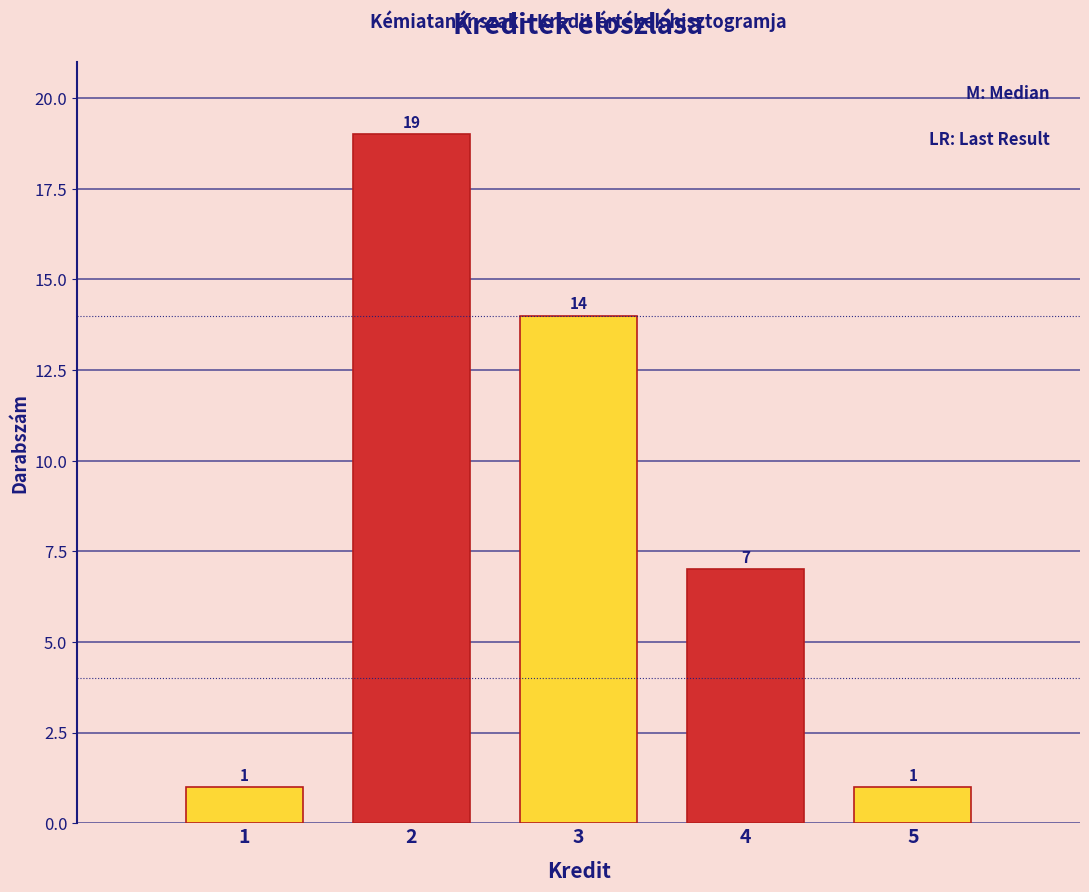

Reading left to right, what are all the values shown in this chart?

1=1	2=19	3=14	4=7	5=1